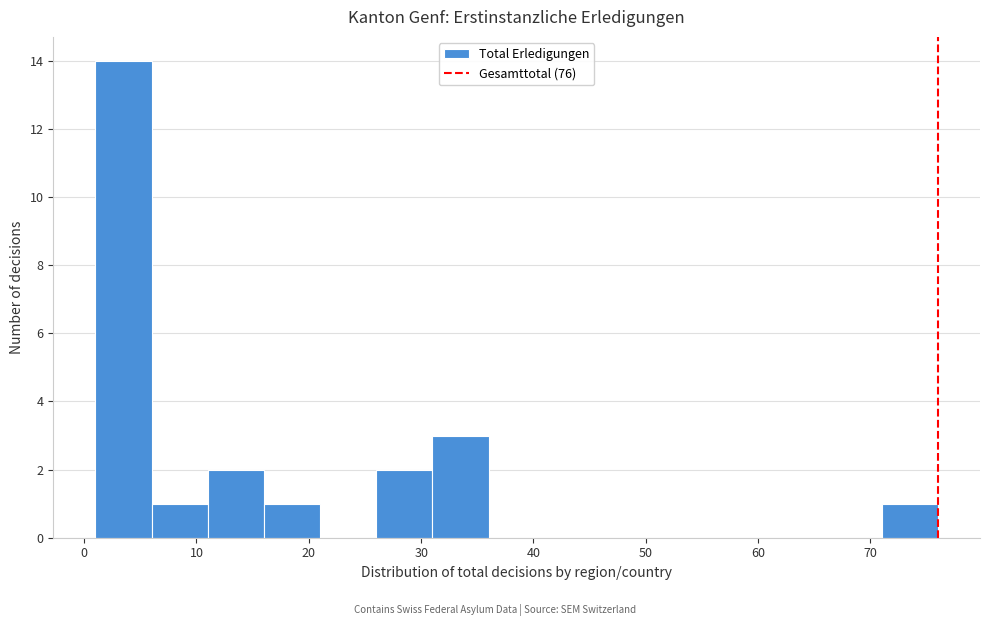

How tall is the bar that spans 71 to 76 on the x-axis? The values are not printed on the chart, so give them approximately, as read against the axis.

1